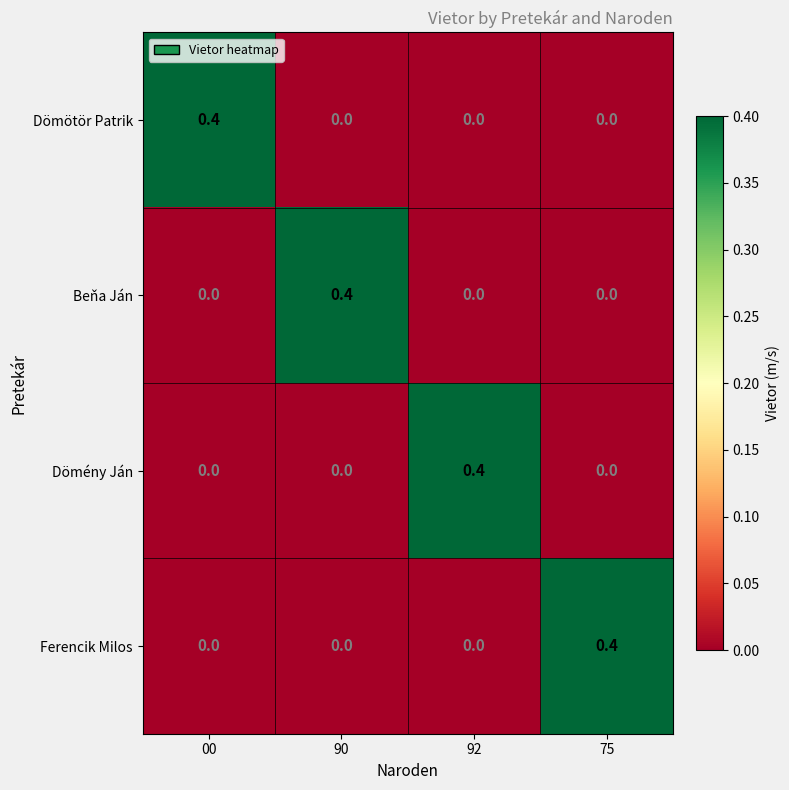

What is the total value across all series at 75?

0.4